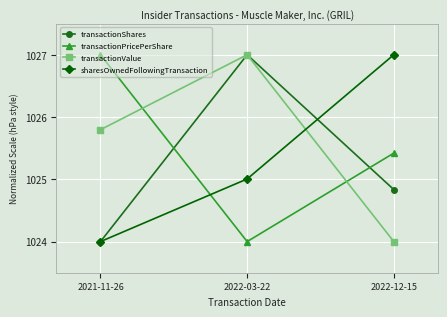

Count the number of categories in the chart.

3